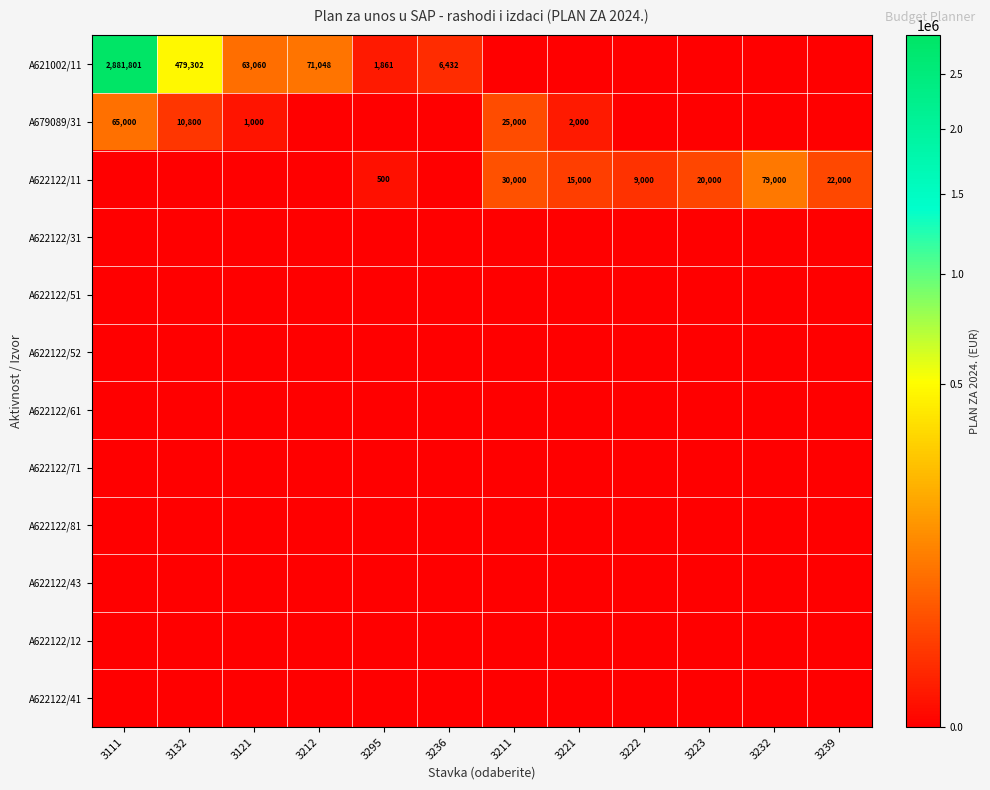

The value of A621002/11 at 3132 is 171274. True or false?

False